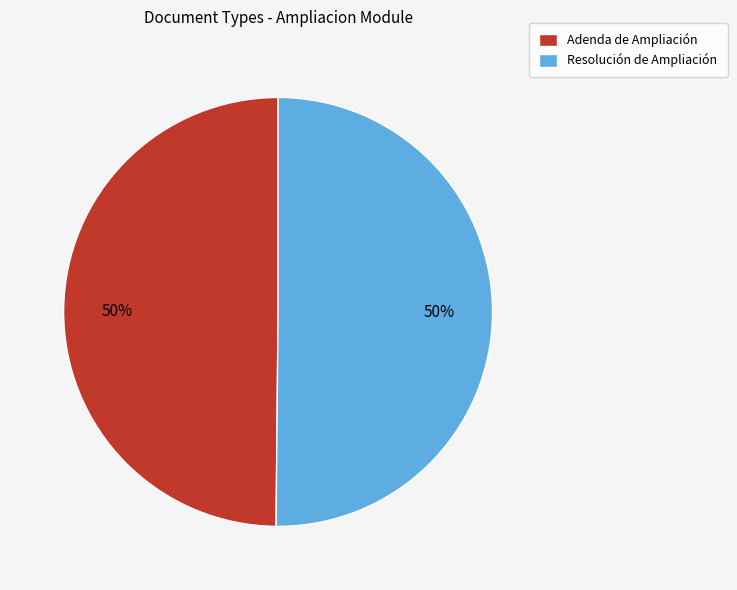

To the nearest percent, what is the combined percentage of Adenda de Ampliación and Resolución de Ampliación?

100%